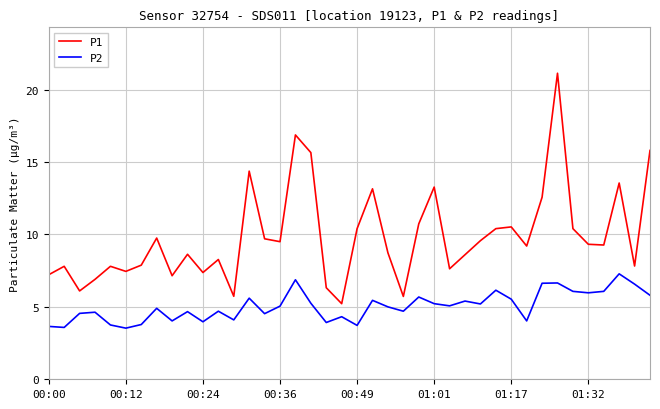

Which series has the largest total across all categories?

P1